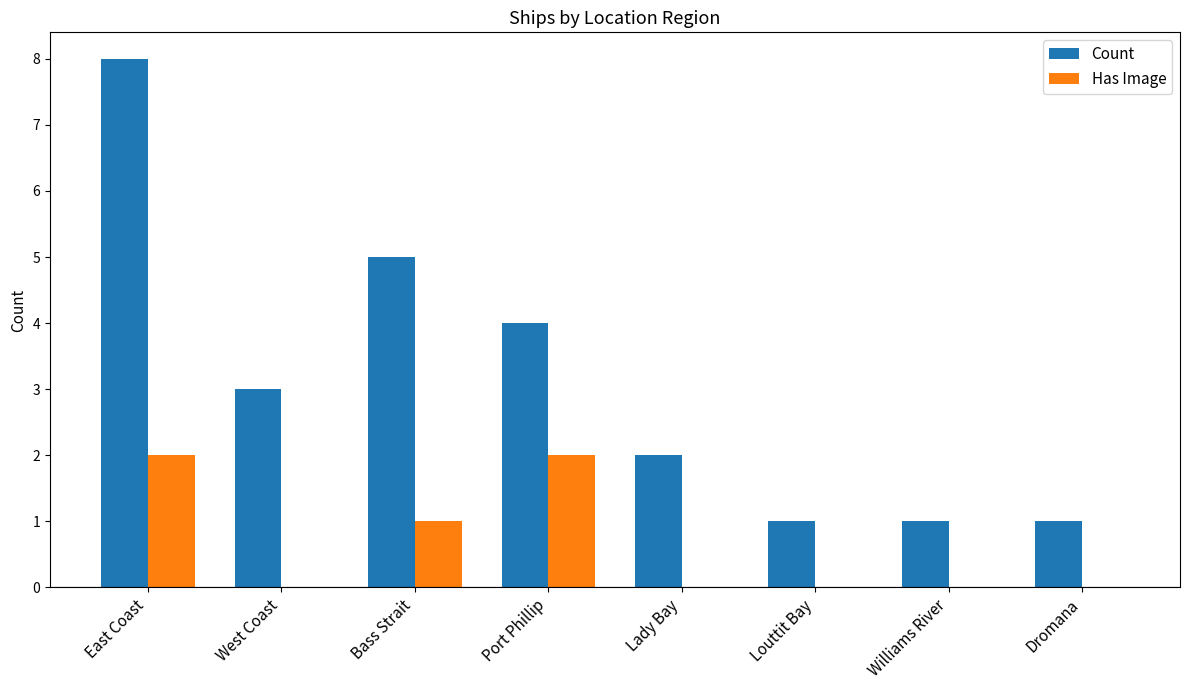

Where does the Count series first go above 3?

East Coast